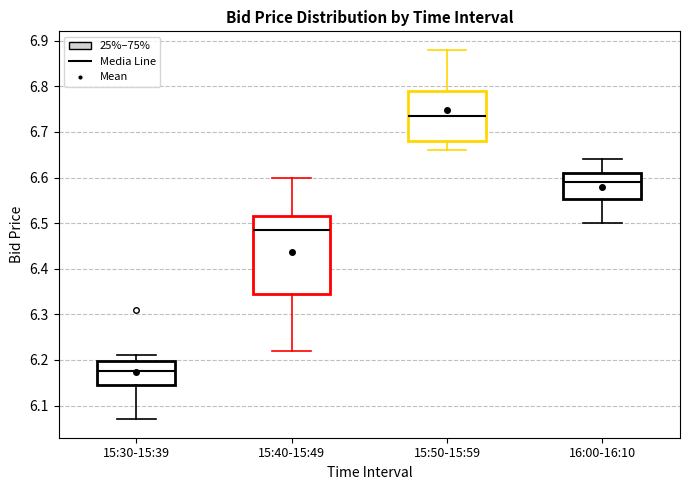

Which box's median line is the lowest?

15:30-15:39